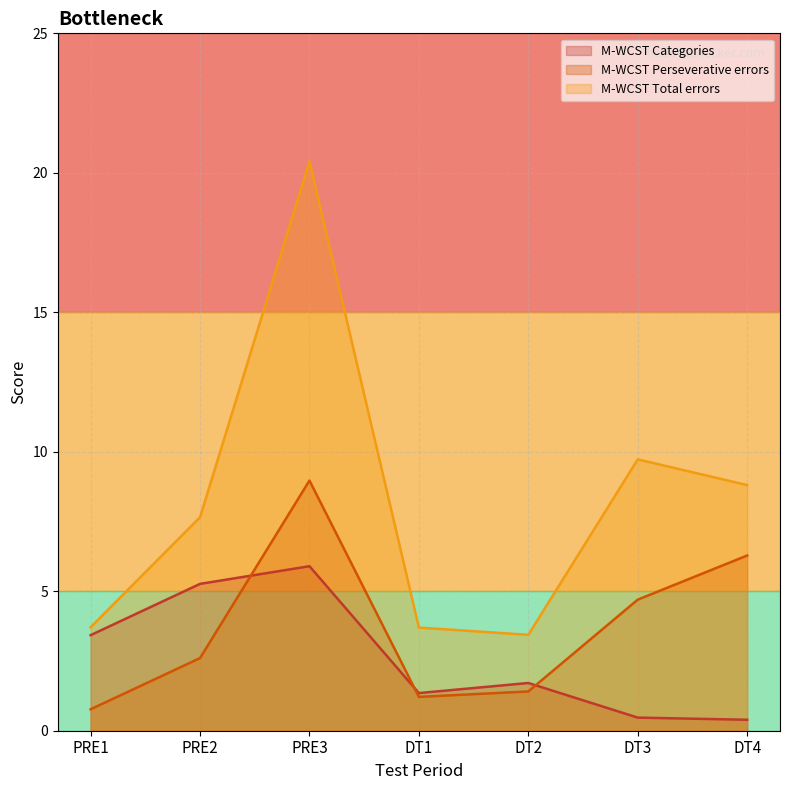

At which category does M-WCST Categories reach its first local valley?

DT1